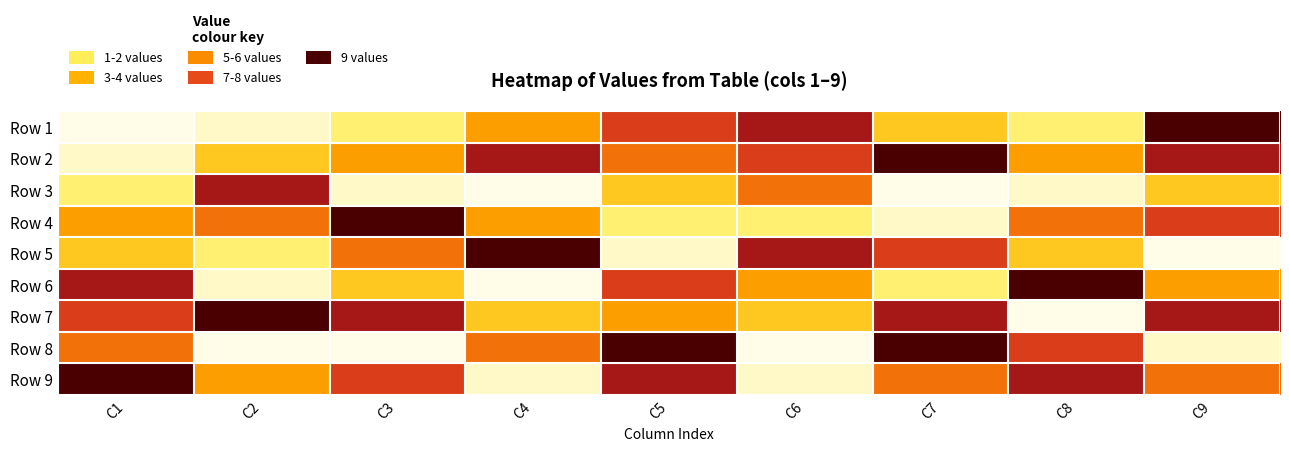

Between C6 and C8, which is larger?

C6